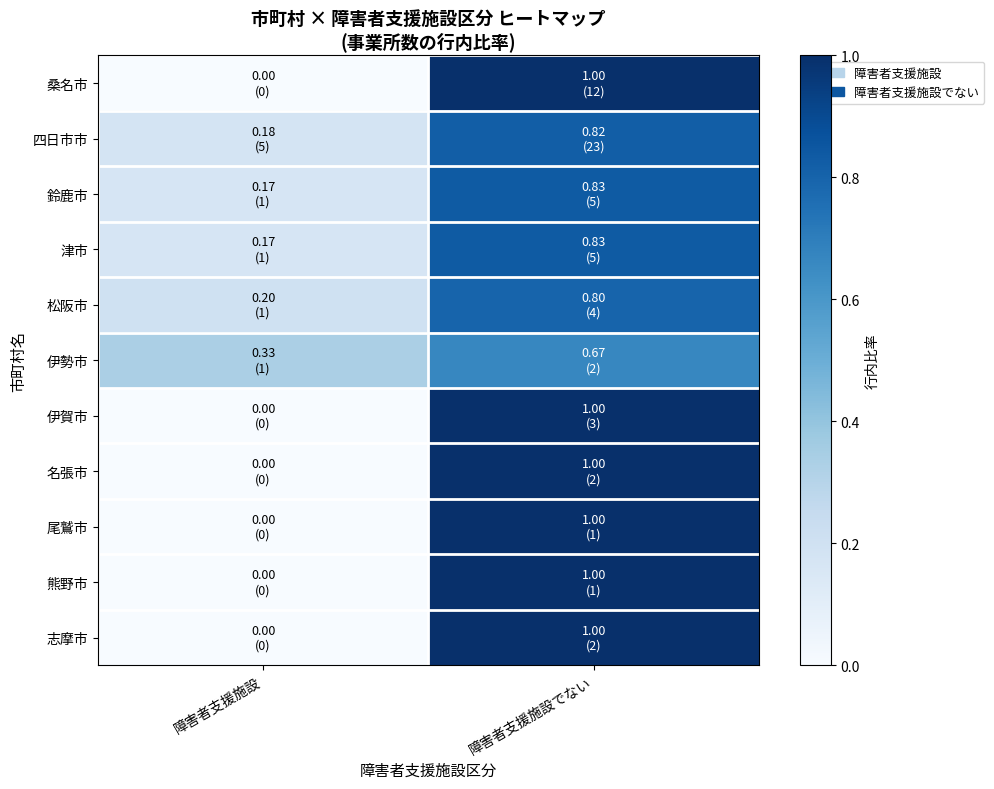

Rank the series by their maximum value, from highest to lowest.

桑名市, 伊賀市, 名張市, 尾鷲市, 熊野市, 志摩市, 鈴鹿市, 津市, 四日市市, 松阪市, 伊勢市